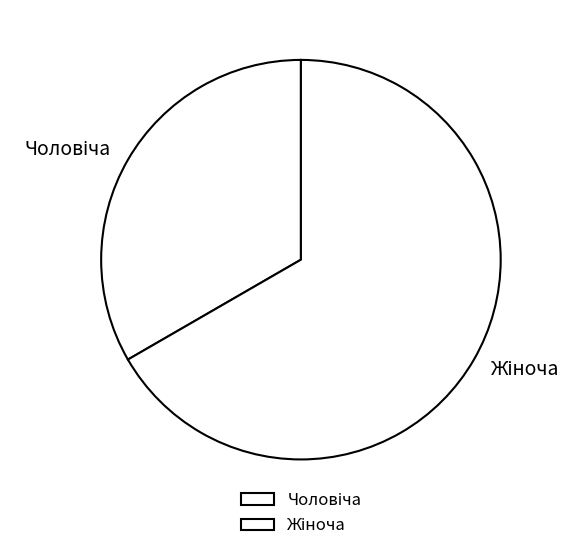

Combined, do Чоловіча and Жіноча account for over 50%?

Yes